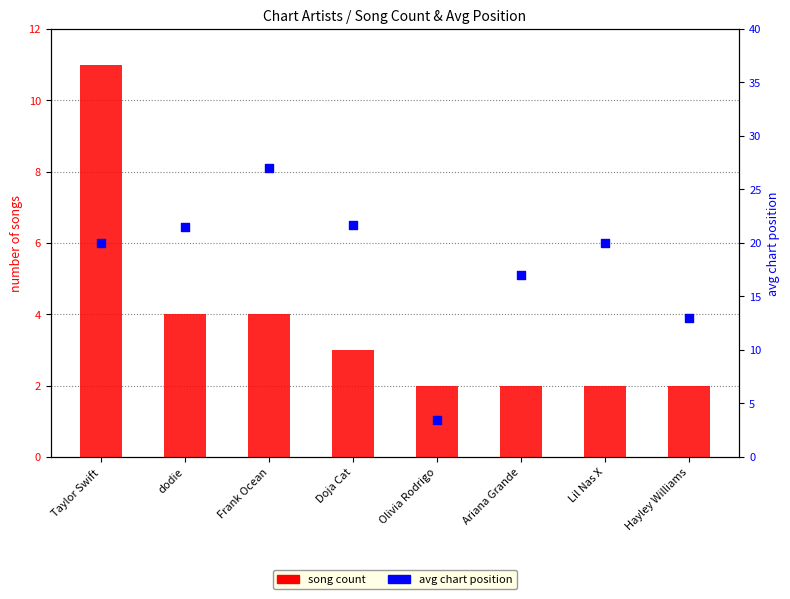

At which category is the sum across all series the highest?

Taylor Swift